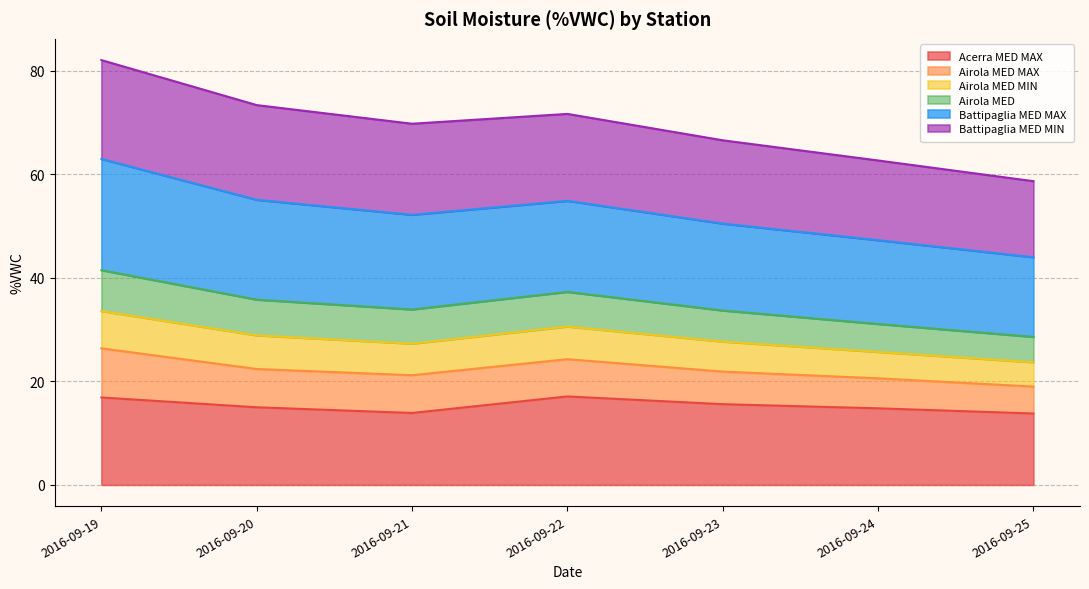

What is the total value across all series at 2016-09-23?

66.6